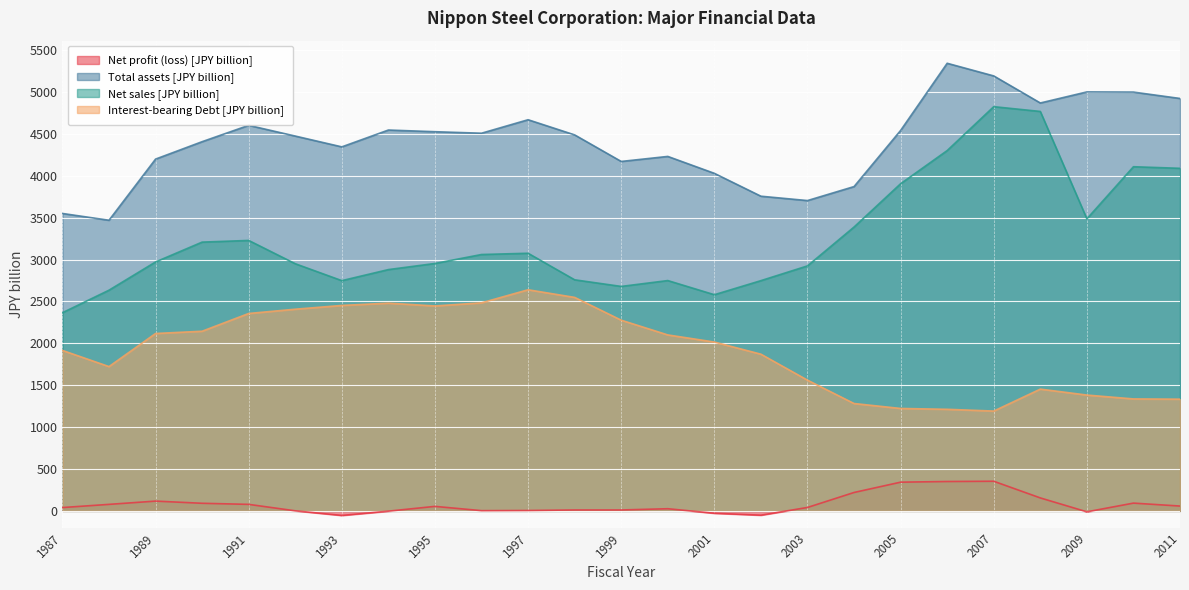

At which label does Interest-bearing Debt [JPY billion] reach its peak?

1997